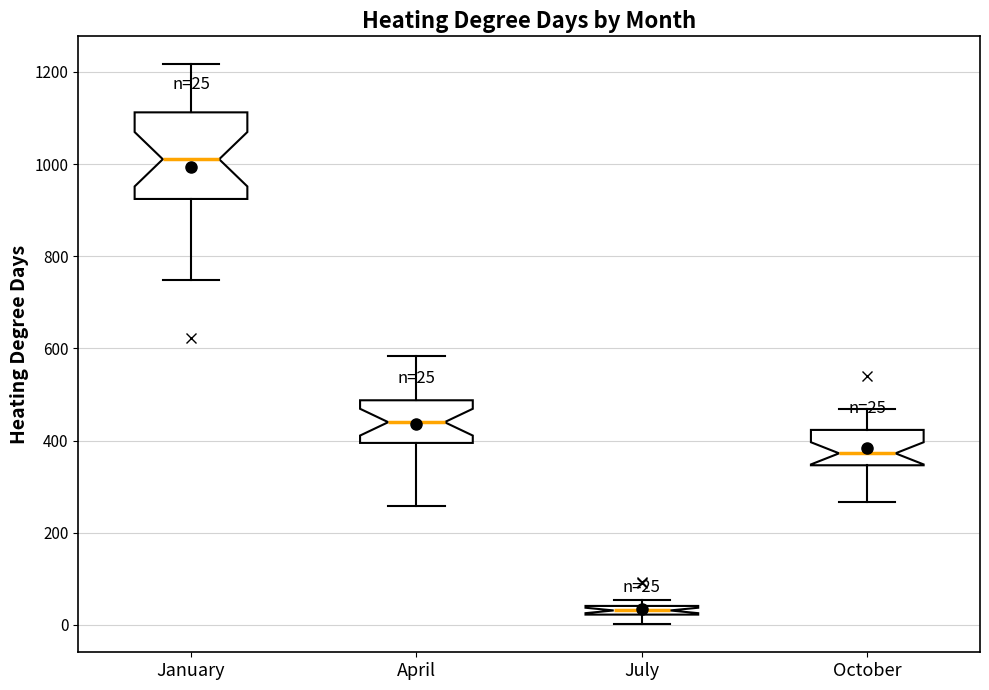

Which box's median line is the highest?

January